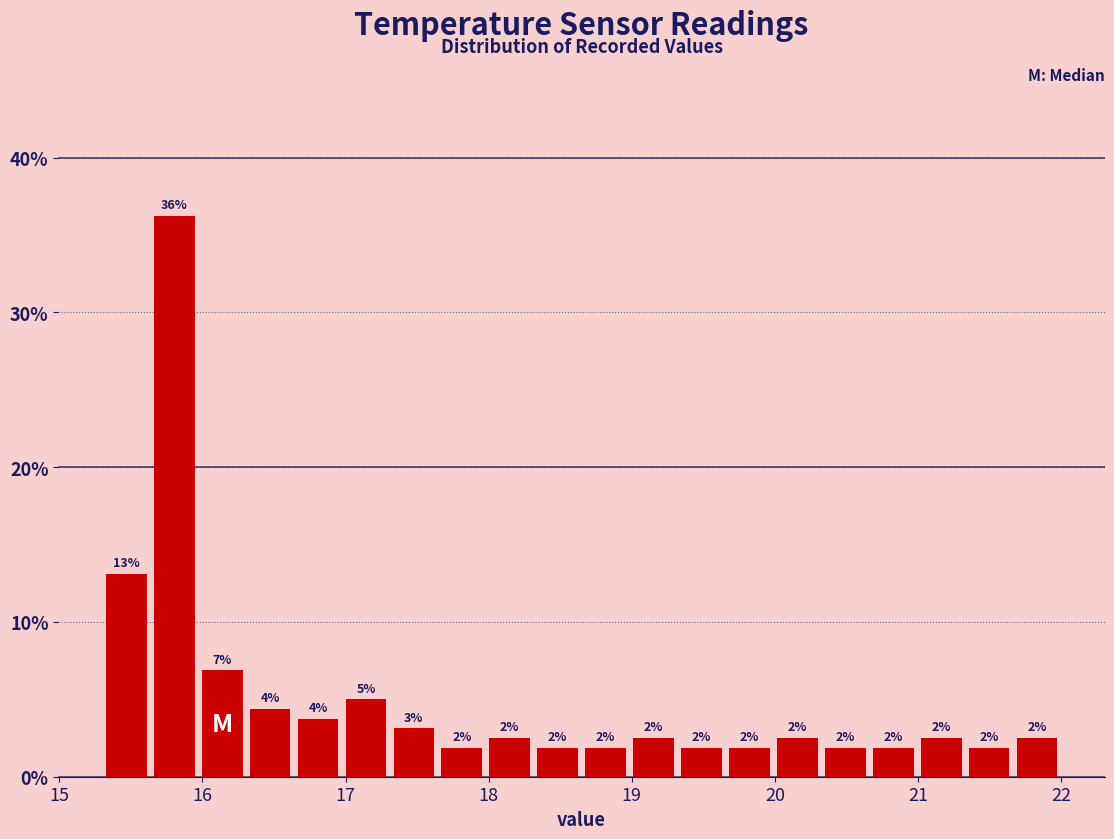

Read against the x-axis, roughly where is the centre of the tallest bar?

15.8